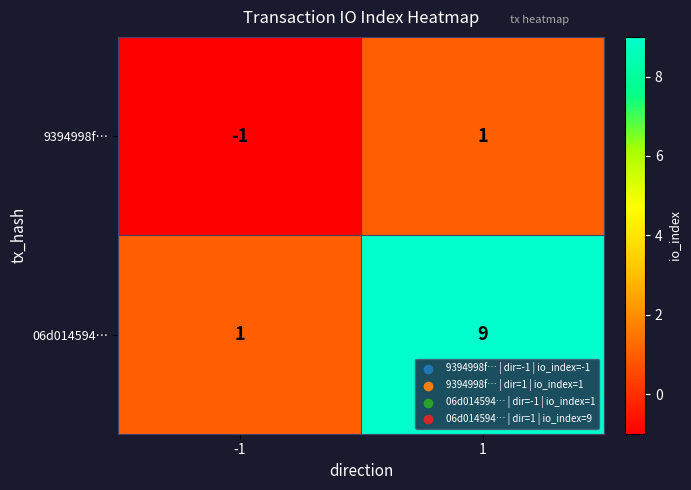

What is the difference between the 06d014594… values at -1 and 1?

8